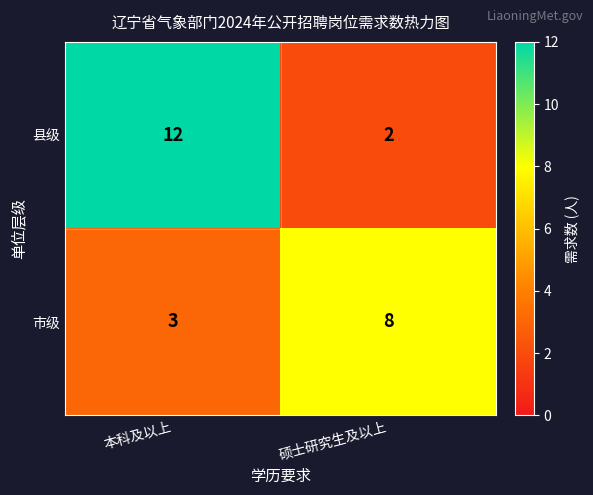

True or false: 市级 has a value of 8 at 硕士研究生及以上.

True